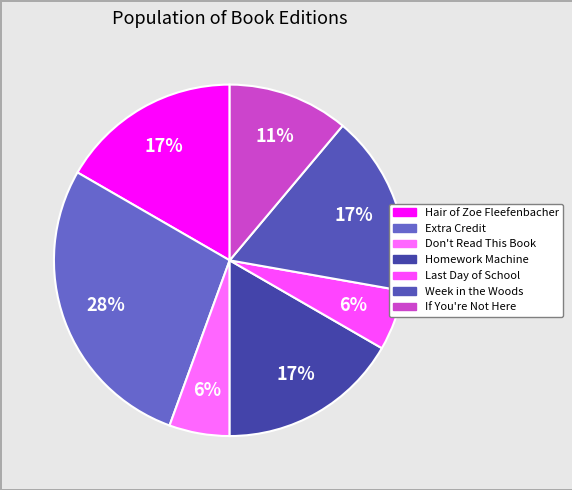

Is the sum of Homework Machine and Hair of Zoe Fleefenbacher greater than half?

No